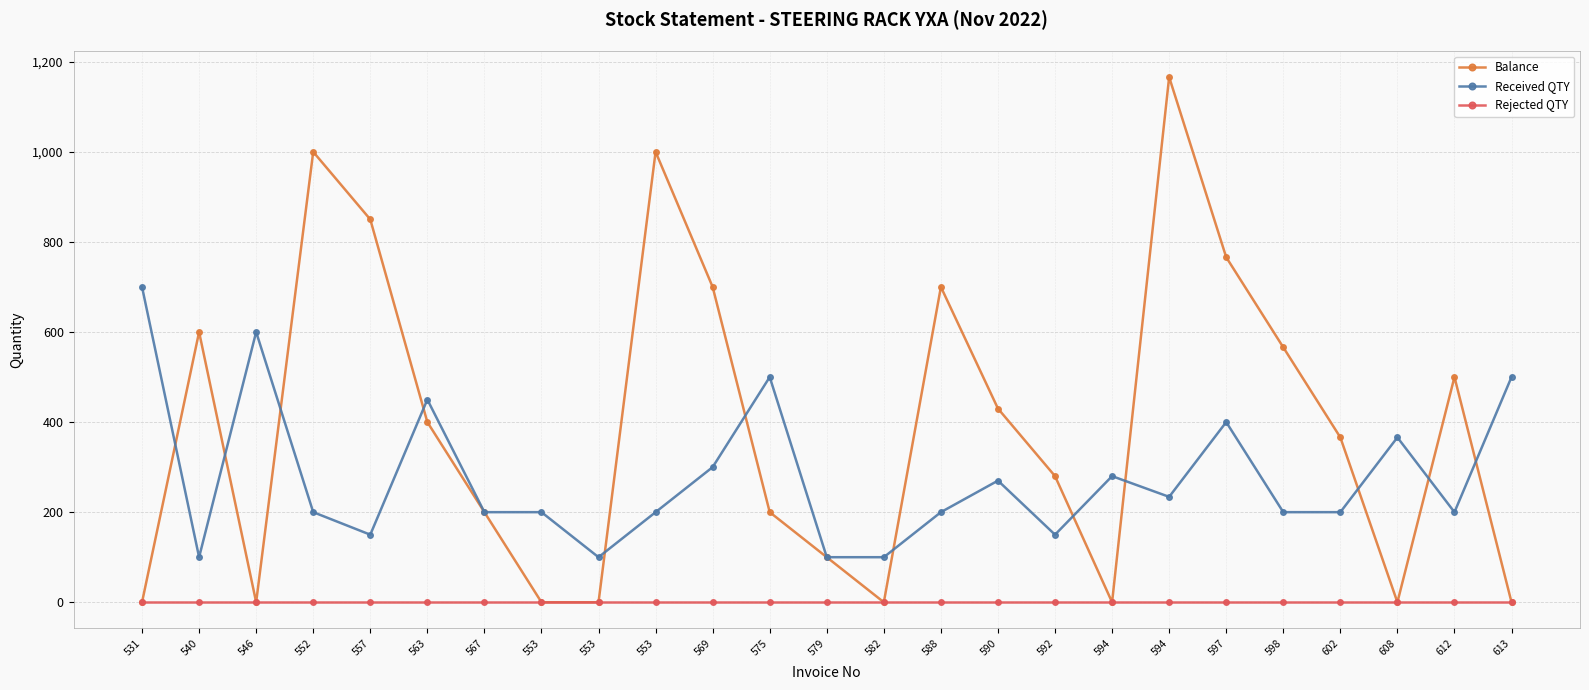

Reading left to right, what are all the values shown in this chart?

Balance: 0	600	0	1000	850	400	200	0	0	1000	700	200	100	0	700	430	280	0	1166	766	566	366	0	500	0
Received QTY: 700	100	600	200	150	450	200	200	100	200	300	500	100	100	200	270	150	280	234	400	200	200	366	200	500
Rejected QTY: 0	0	0	0	0	0	0	0	0	0	0	0	0	0	0	0	0	0	0	0	0	0	0	0	0